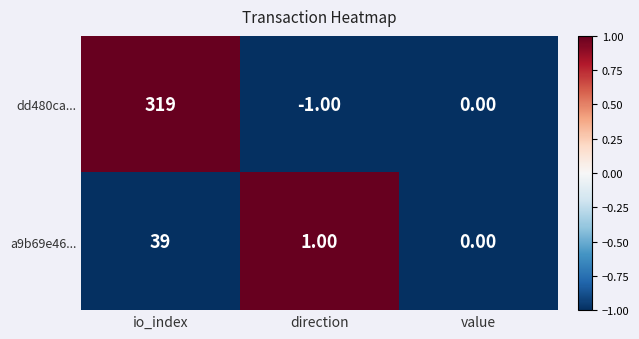

How many categories are shown in the chart?

3